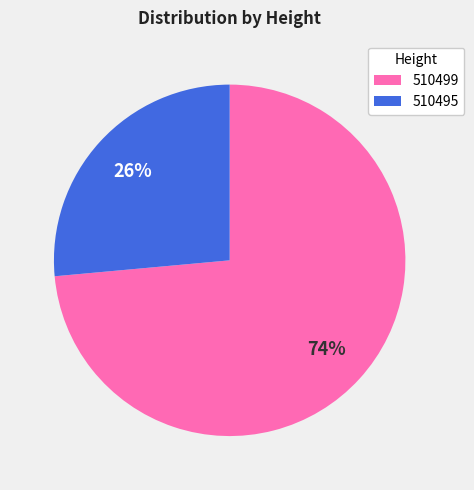

What is the largest slice in the pie chart?

510499